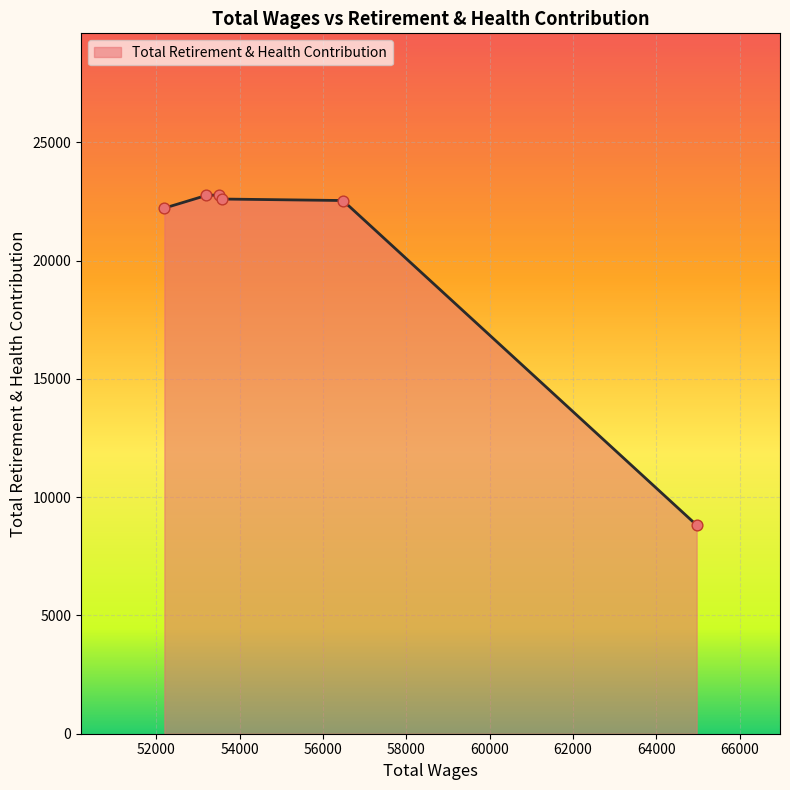

What is the minimum value shown in the chart?

8819